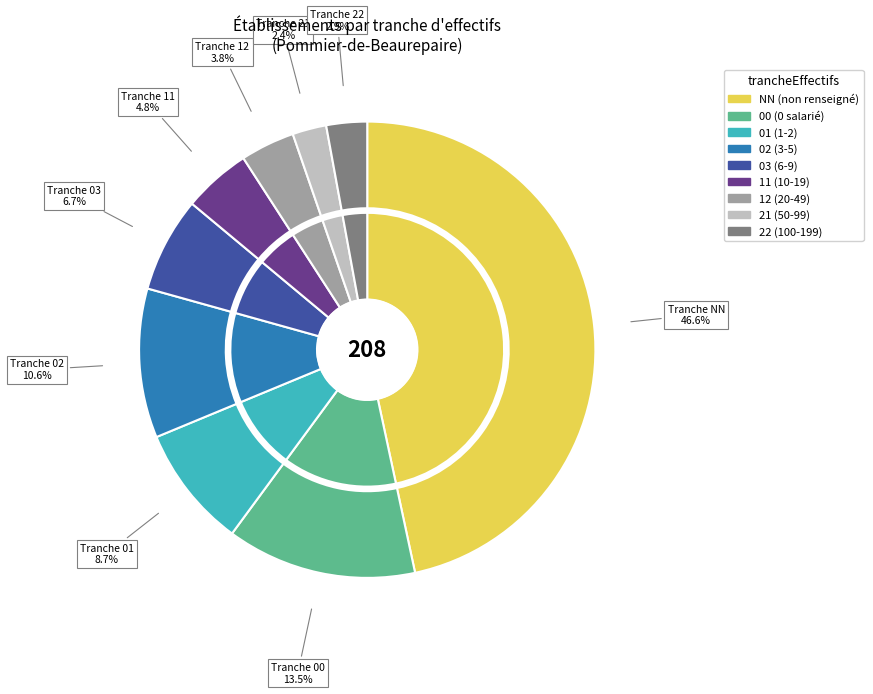

Is there a majority slice in this chart?

No